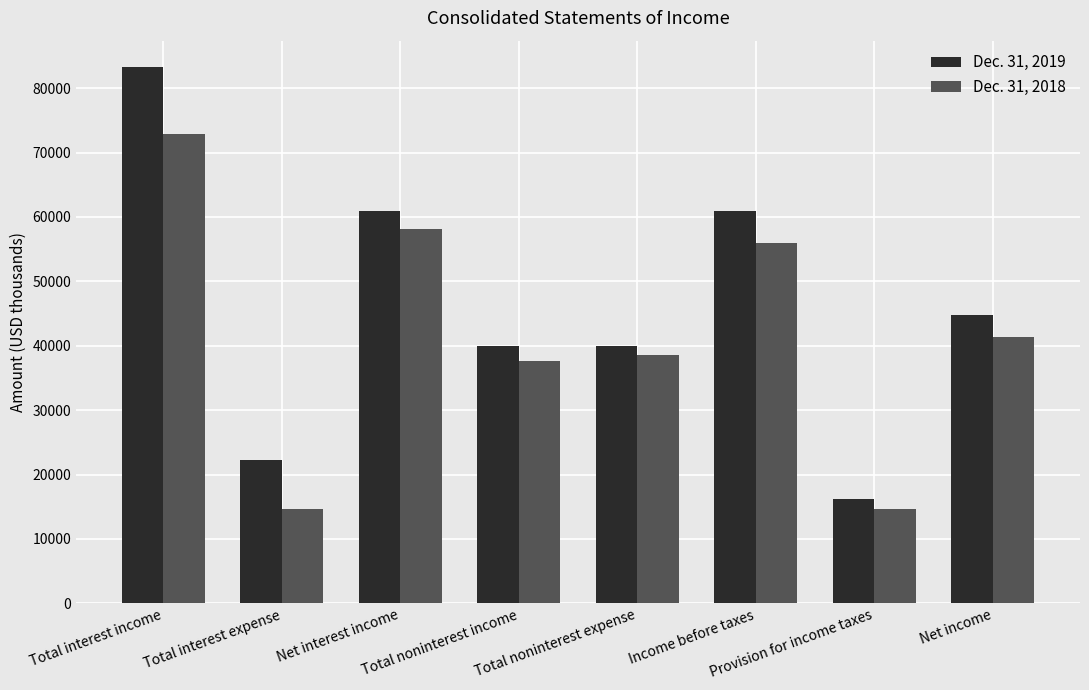

What is the value of the Dec. 31, 2019 bar at the 2nd from the left?

22238